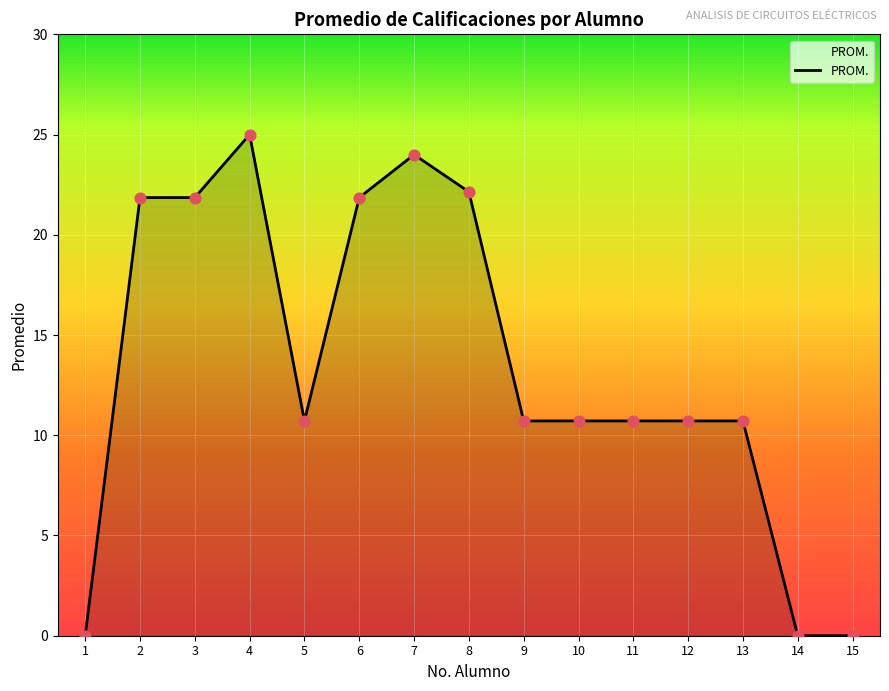

What is the change in value from 1 to 7?

+24.0